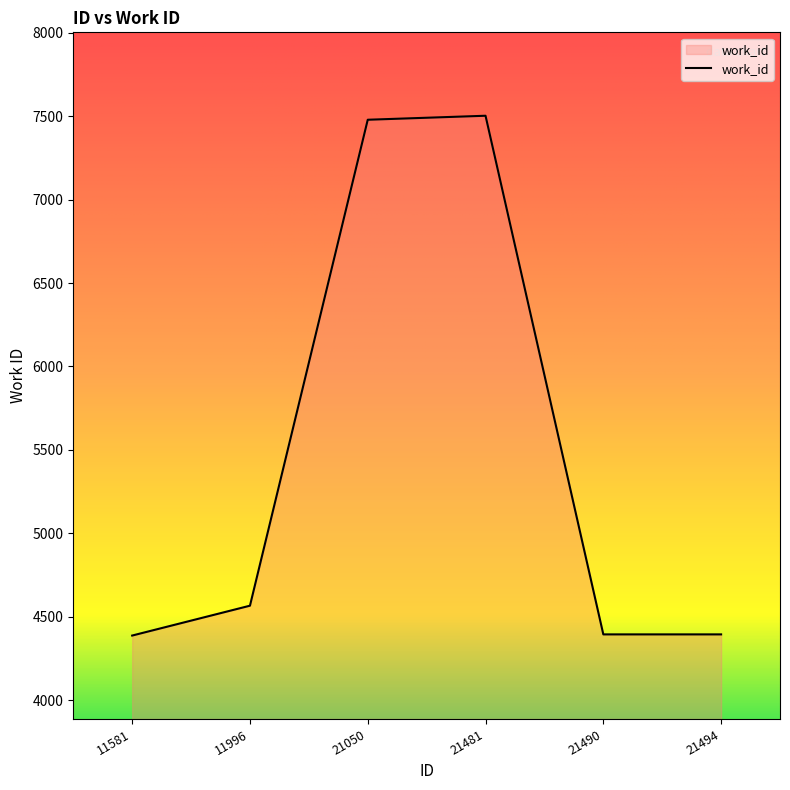

True or false: there are more than 1 points higher than both neighbors.

False